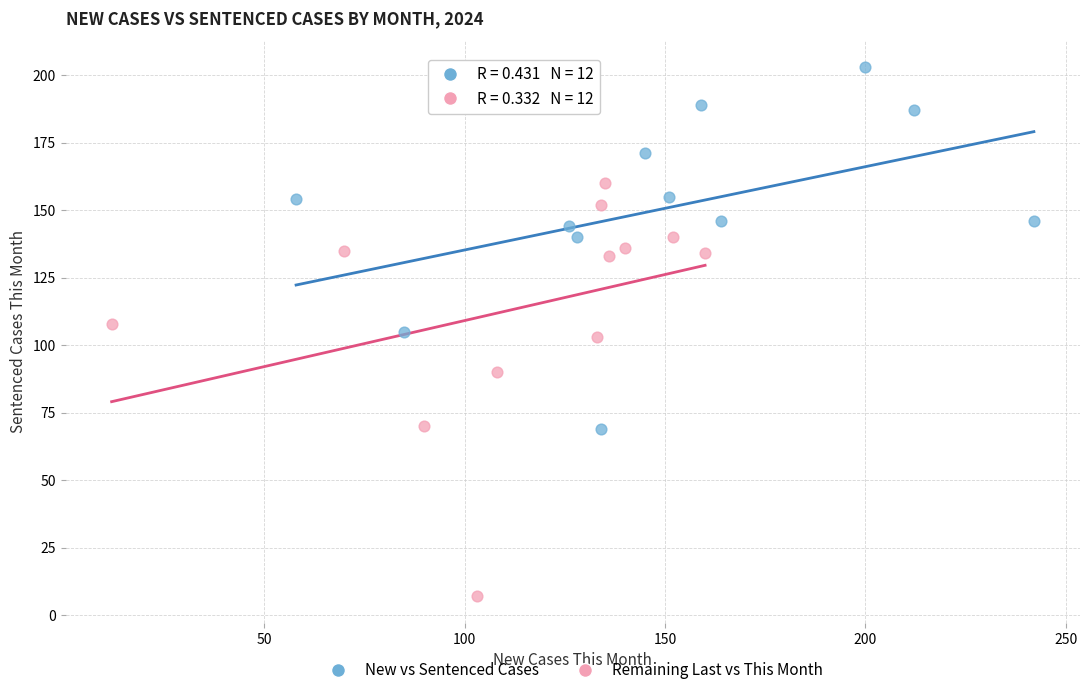

Which series contains the highest Y value?

New vs Sentenced Cases